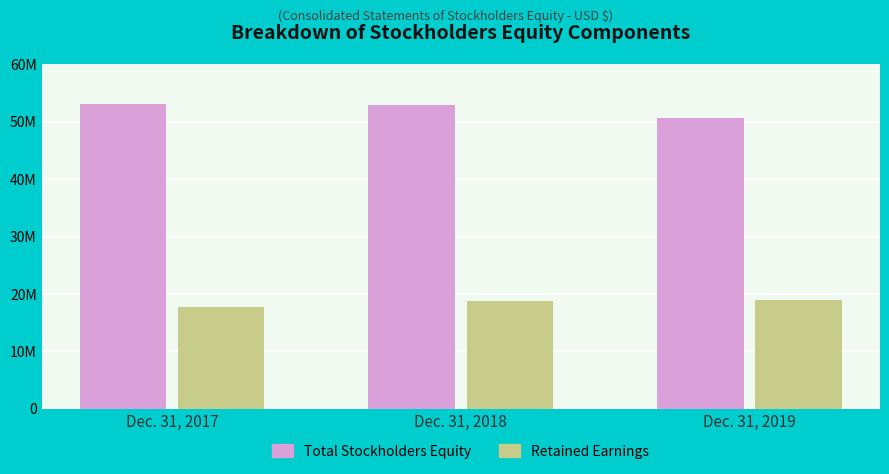

Does the chart contain any negative values?

No